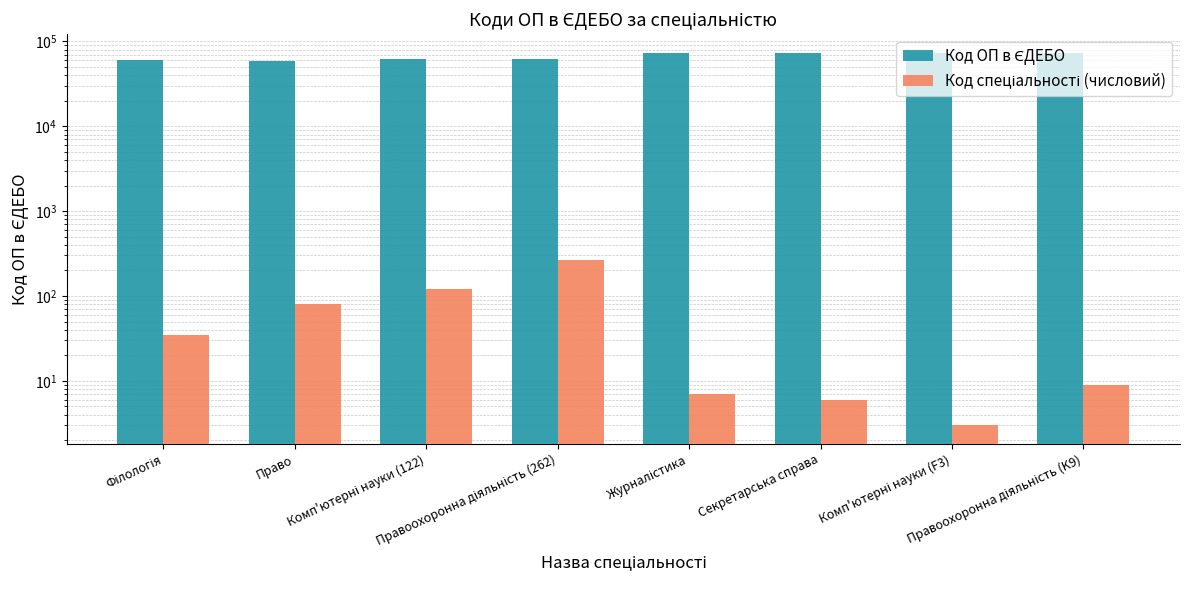

What position from the left is Комп'ютерні науки (F3)?

7